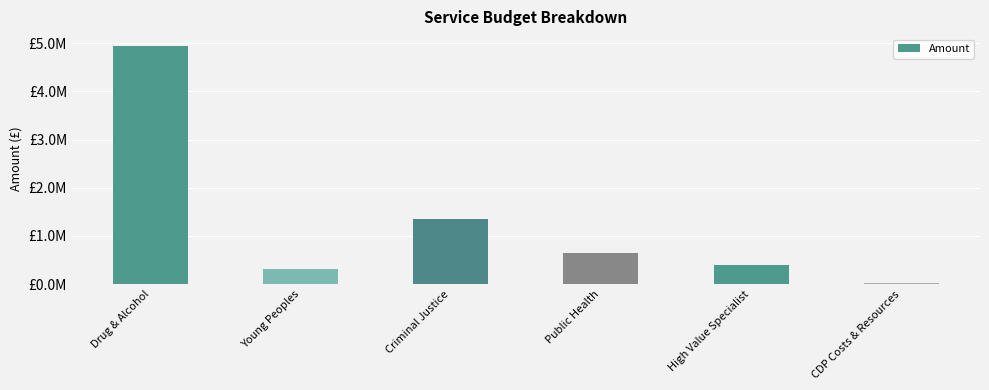

What is the ratio of the value at Drug & Alcohol to the value at CDP Costs & Resources?

338.1